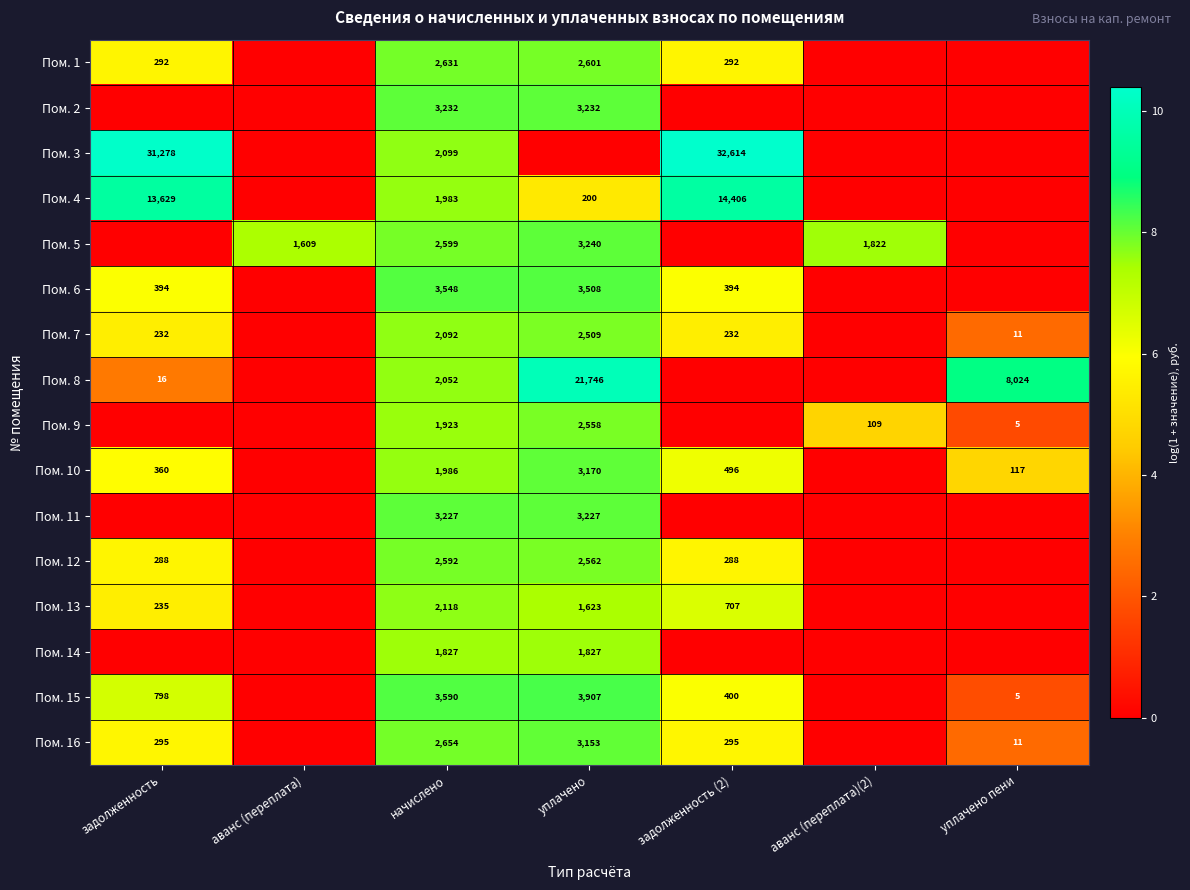

True or false: Пом. 13 has a value of 2926 at начислено.

False